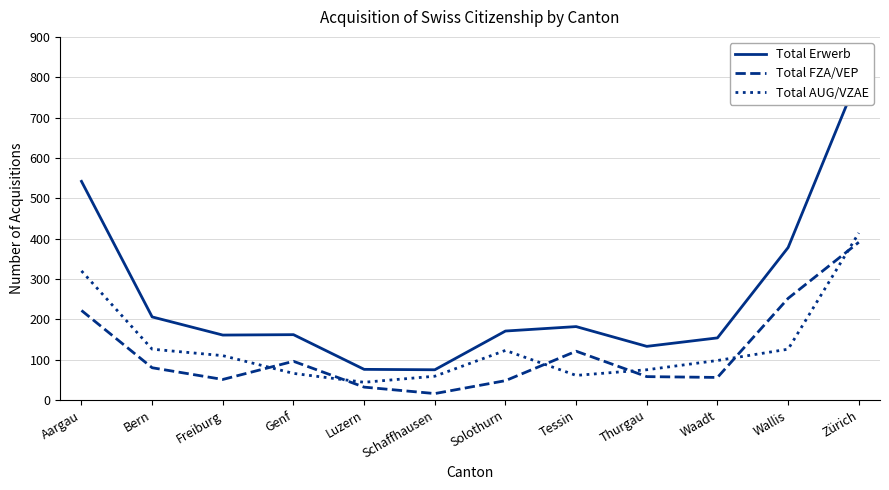

True or false: Total Erwerb and Total FZA/VEP intersect in this chart.

False